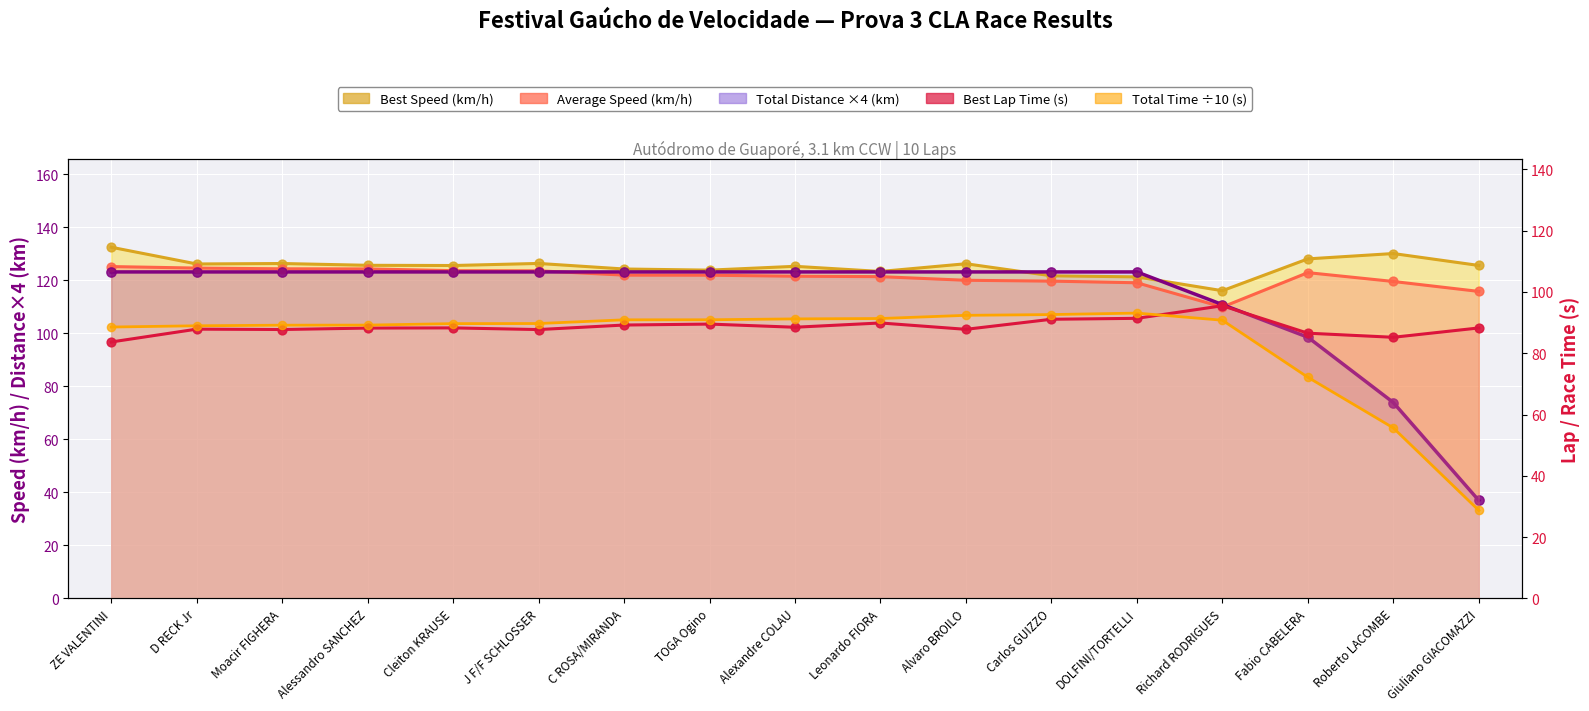

At how many categories does at least one series exceed 72?

17